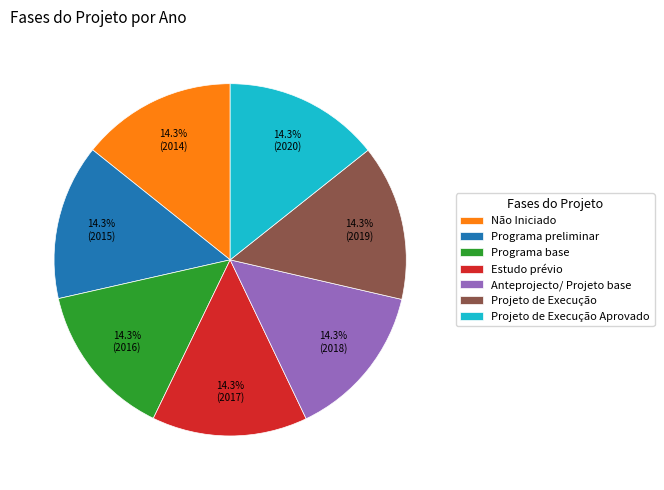

How many slices are in this pie chart?

7